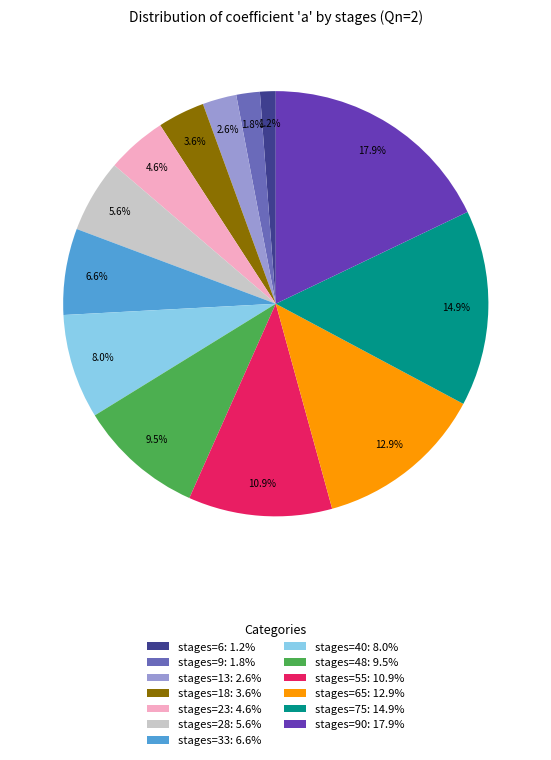

Is there any slice that represents more than half of the pie?

No